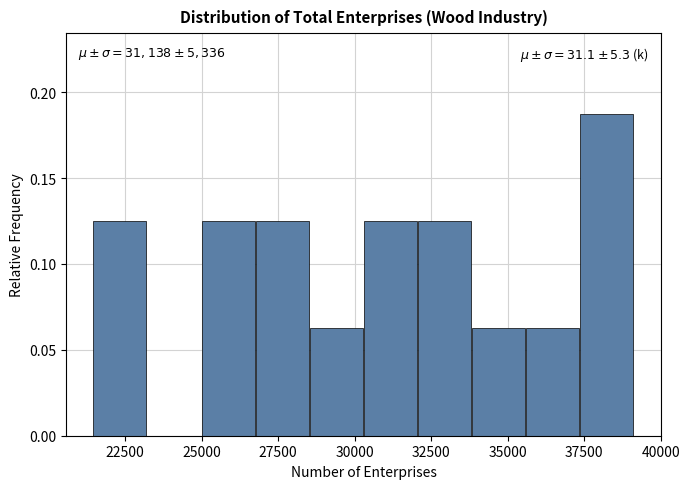

Read against the x-axis, roughly where is the centre of the tallest bar?

38000